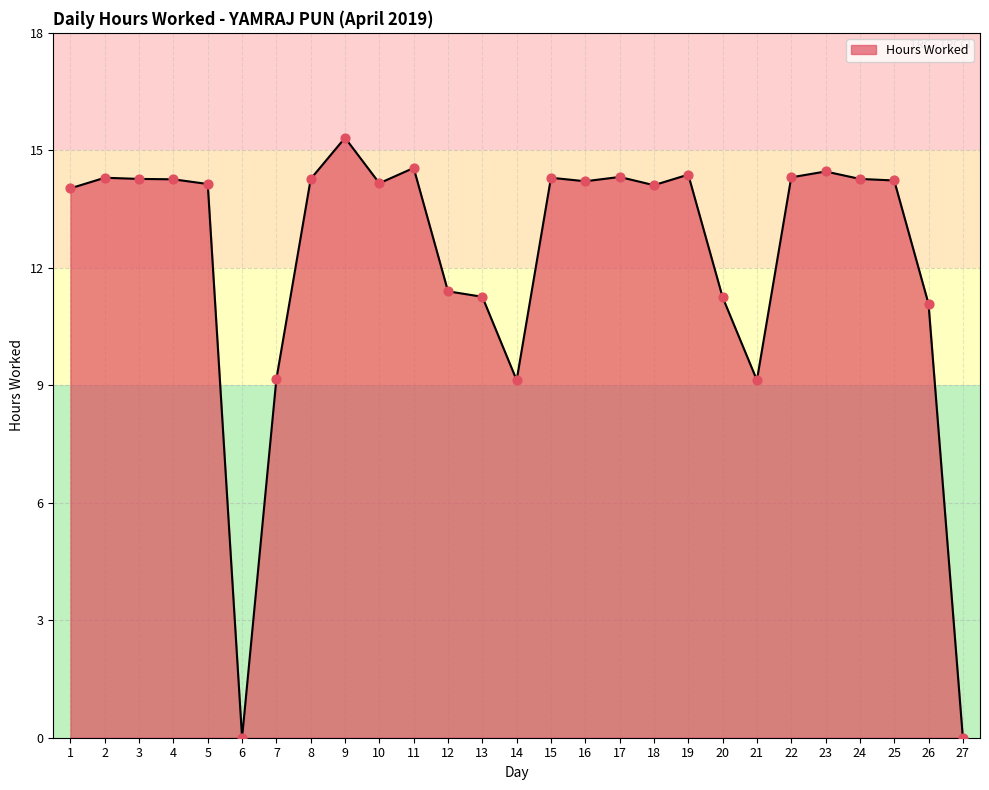

What is the ratio of the value at 16 to the value at 13?

1.3